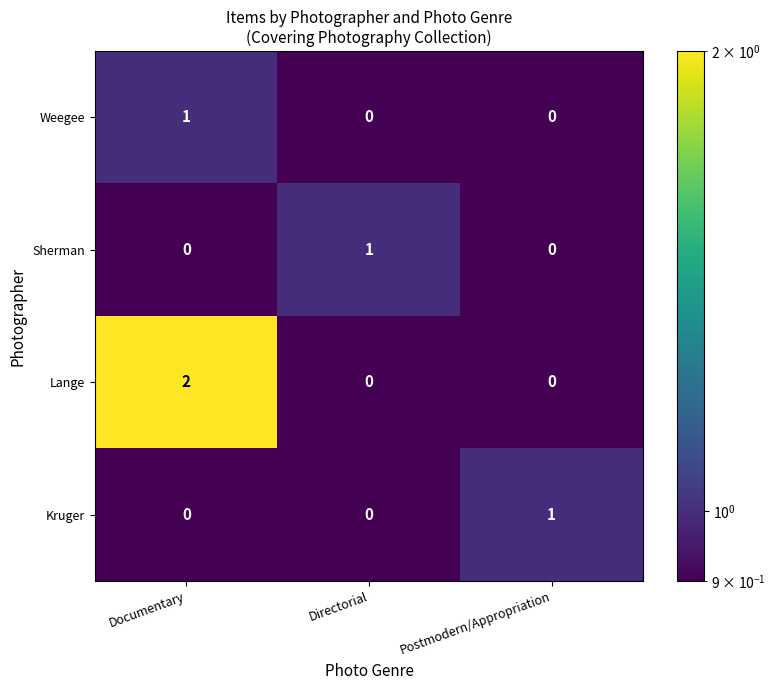

At which category does the chart reach its peak across all series?

Documentary